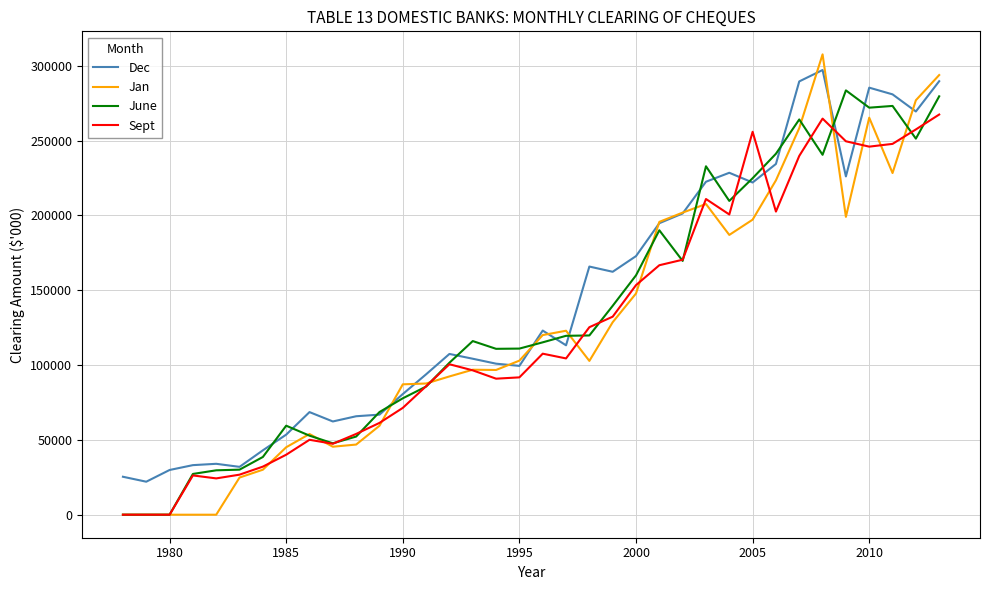

What is the greatest value displayed?

307577